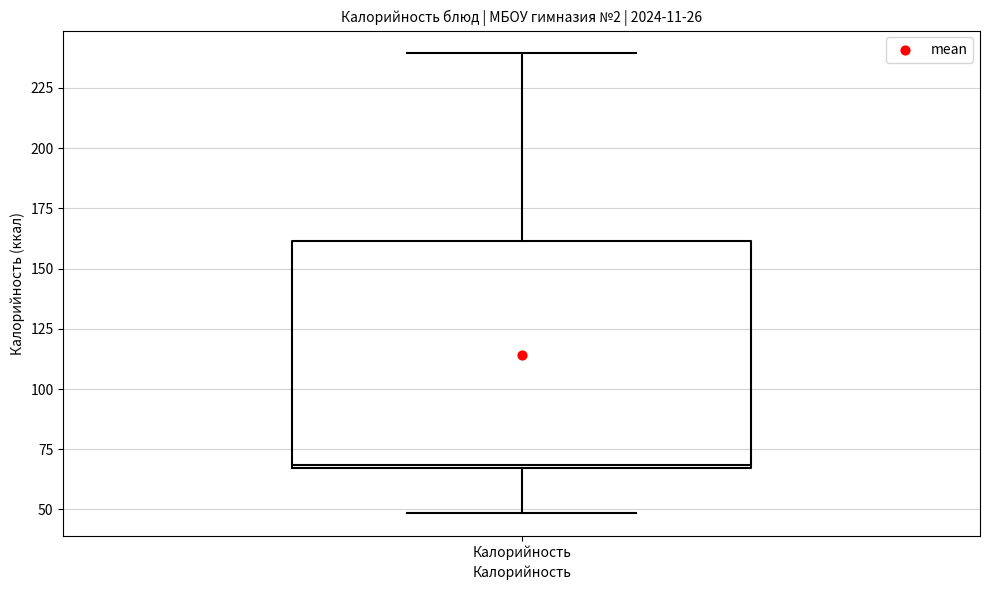

Transcribe this box plot: give where the median line is, the range the box spans, and where the two whiskers end, as read against the y-axis. The values are not printed on the chart, so give them approximately, as read against the axis.

median 70, box 65 to 160, whiskers 50 to 240